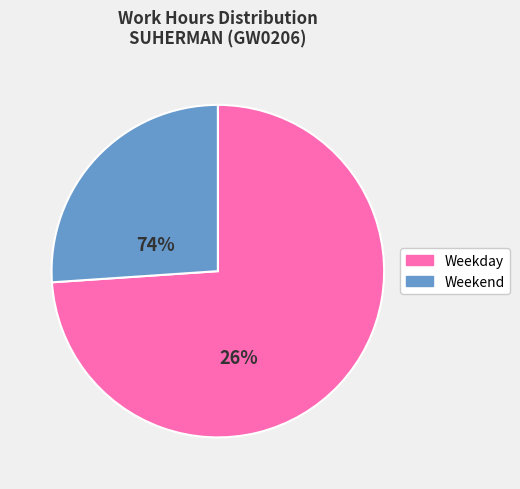

Is there a majority slice in this chart?

Yes